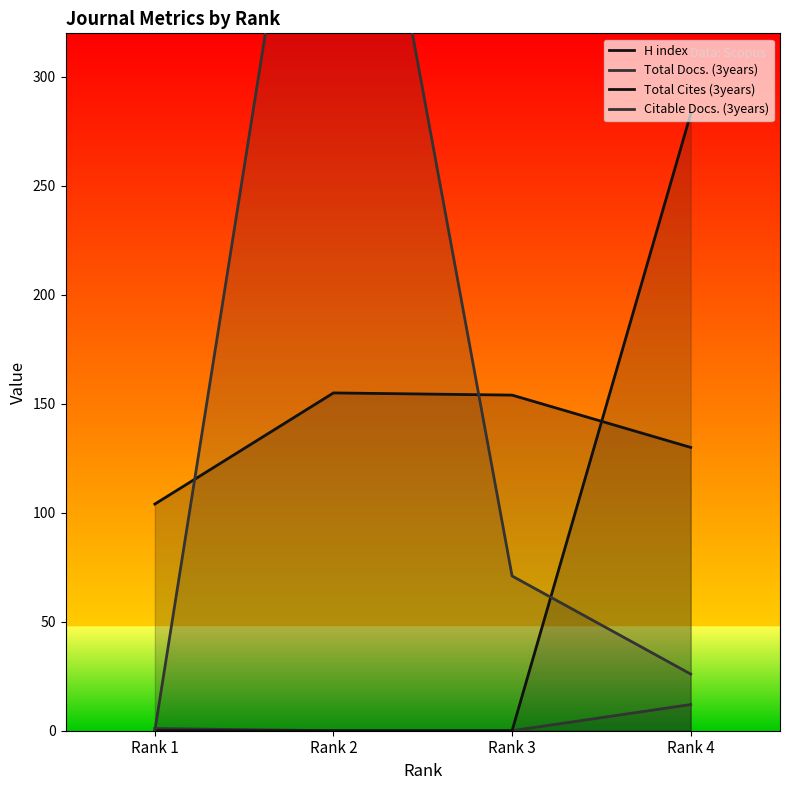

Which has a higher value, Rank 2 or Rank 1?

Rank 2